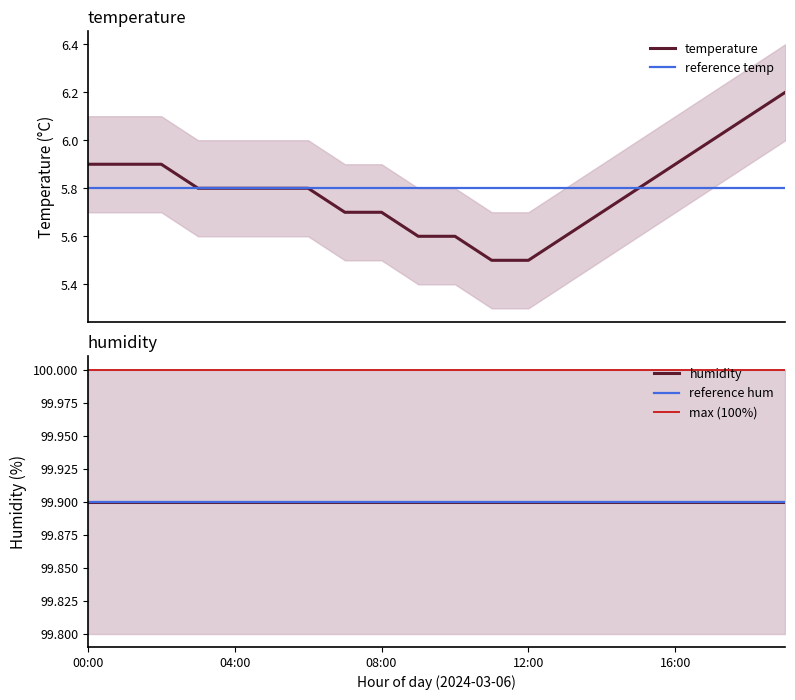

Between 00:00 and 19:00, which is larger?

19:00